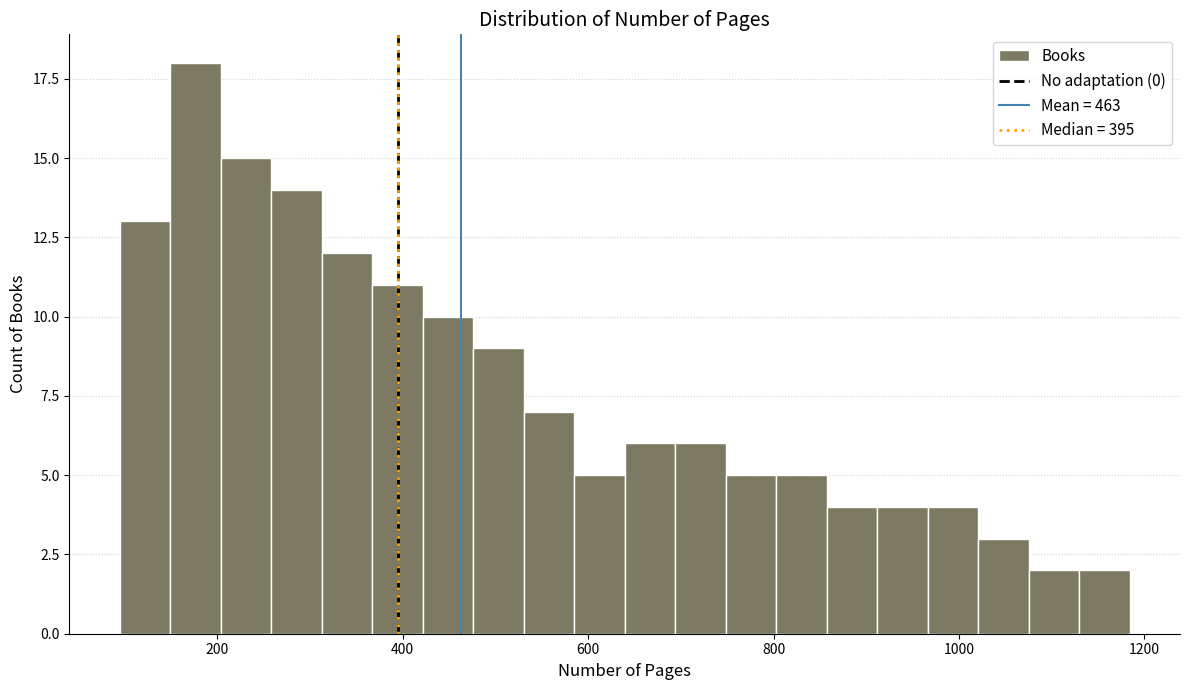

Read against the x-axis, roughly where is the centre of the tallest bar?

180